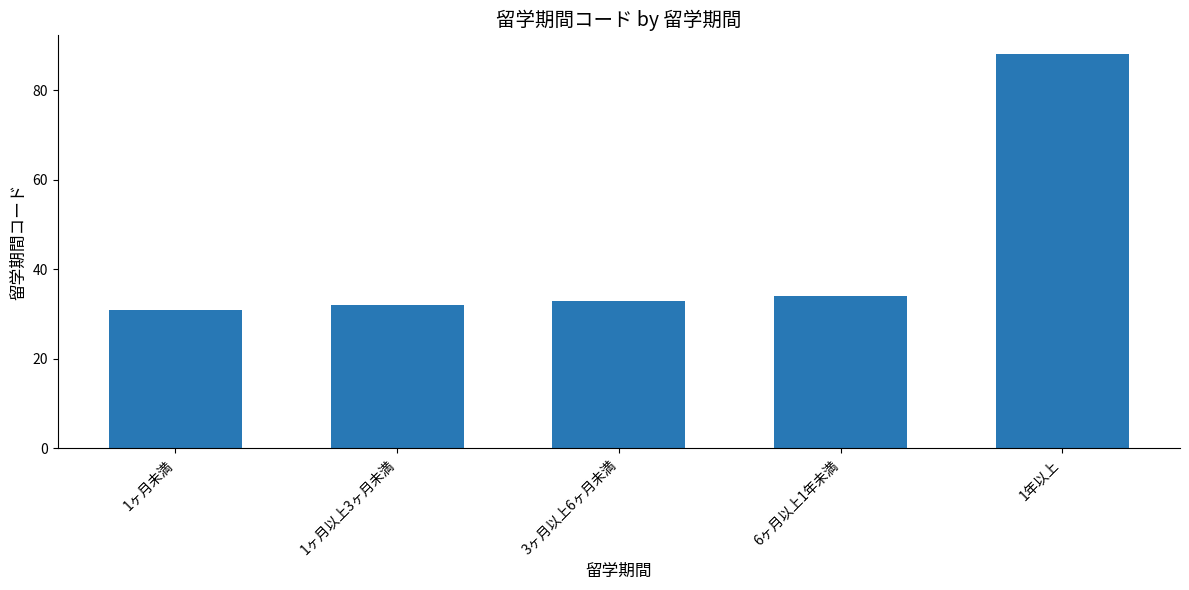

At which label is the value closest to 59?

6ヶ月以上1年未満